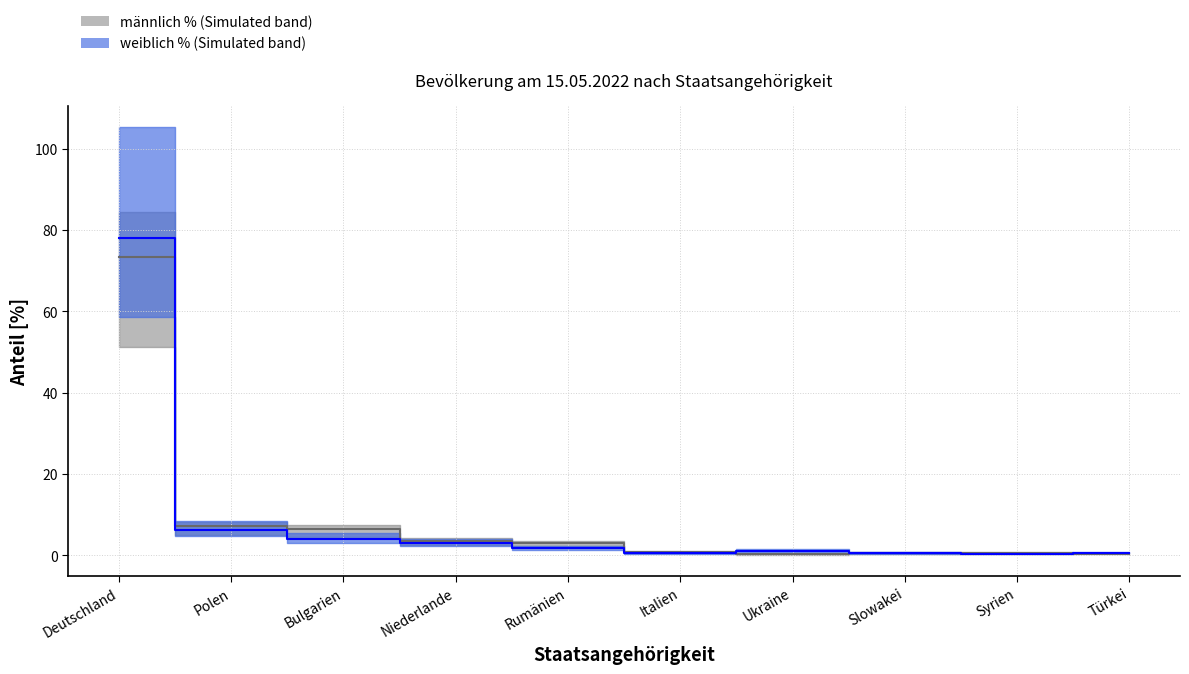

Reading left to right, what are all the values shown in this chart?

männlich %: Deutschland=73.3	Polen=7.2	Bulgarien=6.4	Niederlande=3.6	Rumänien=3.1	Italien=0.8	Ukraine=0.2	Slowakei=0.6	Syrien=0.6	Türkei=0.4
weiblich %: Deutschland=78.0	Polen=6.3	Bulgarien=4.1	Niederlande=2.9	Rumänien=1.7	Italien=0.5	Ukraine=1.1	Slowakei=0.5	Syrien=0.4	Türkei=0.6